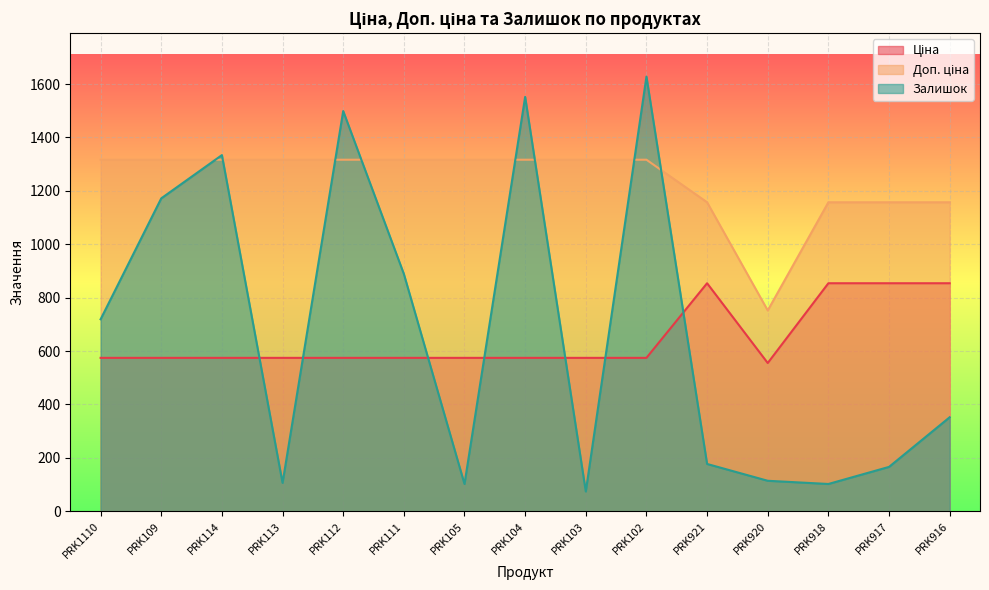

What is the sum of the Доп. ціна values at PRK1110 and PRK114?

2633.4